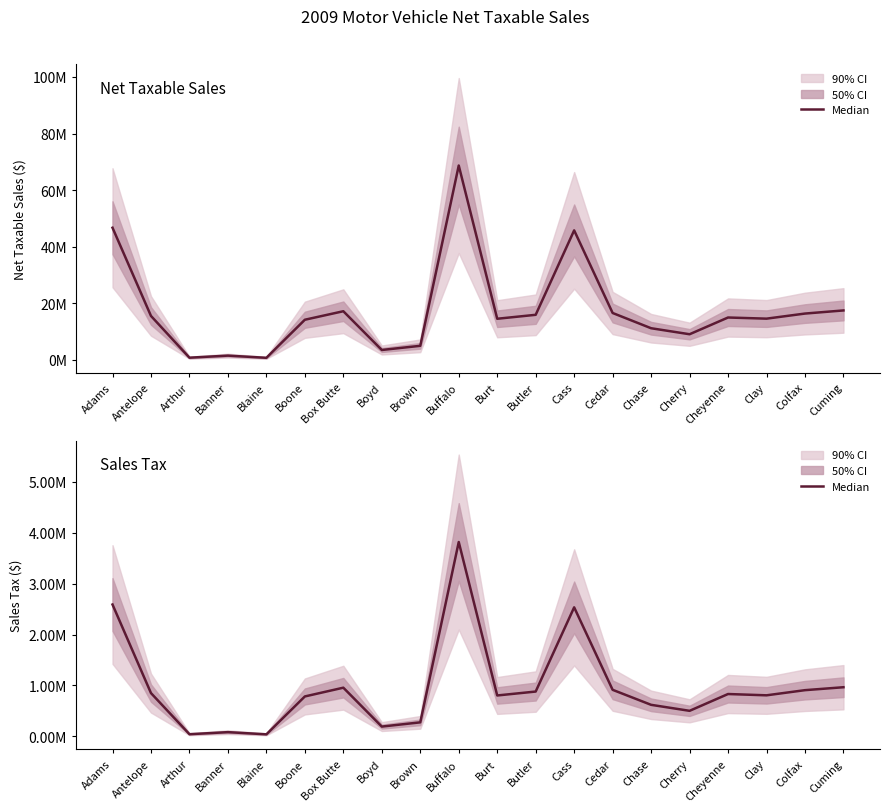

Which series has the largest total across all categories?

Net Taxable Sales